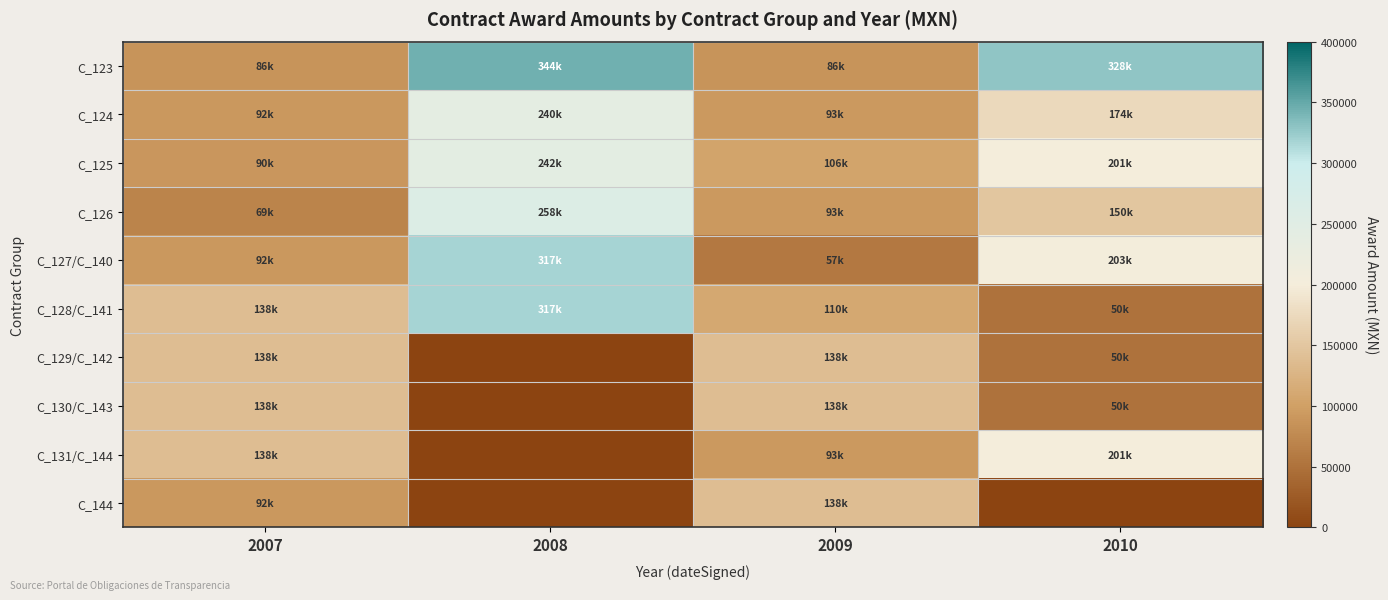

Rank the series at 2007 from lowest to highest value.

C_126, C_123, C_125, C_124, C_127/C_140, C_144, C_128/C_141, C_129/C_142, C_130/C_143, C_131/C_144